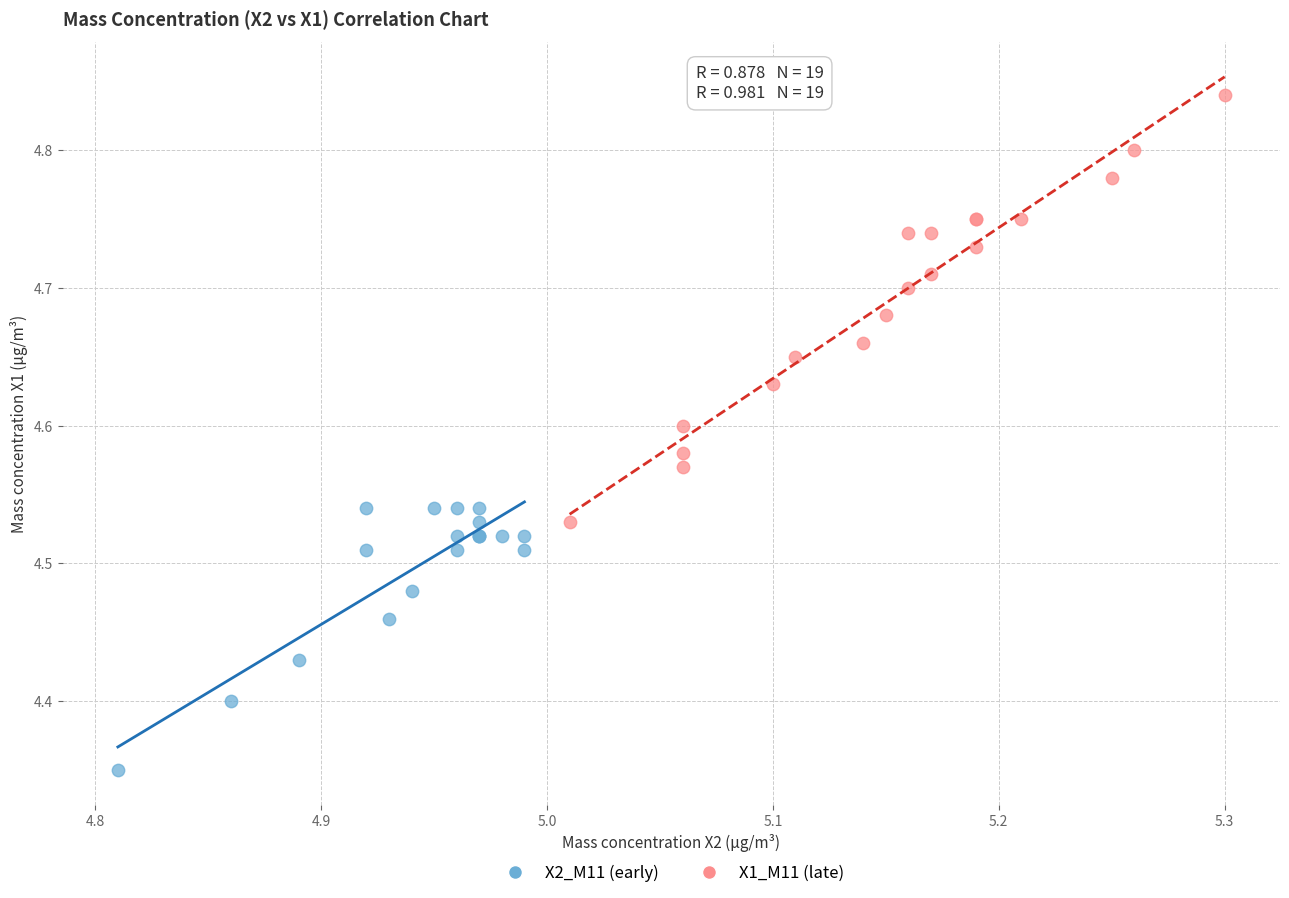

Which series contains the highest Y value?

X1_M11 (late)